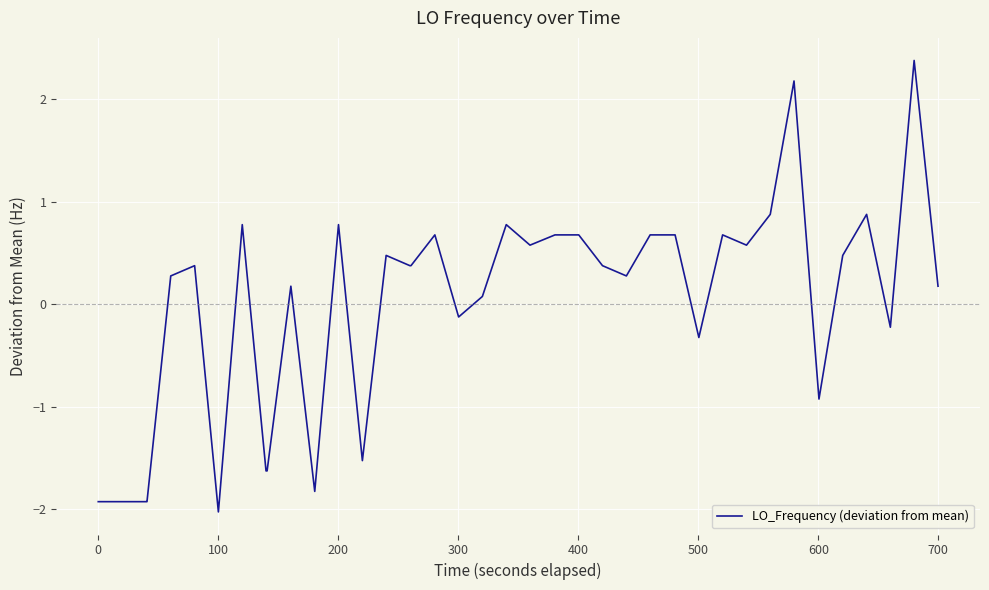

What is the difference between the maximum and minimum values?

4.4